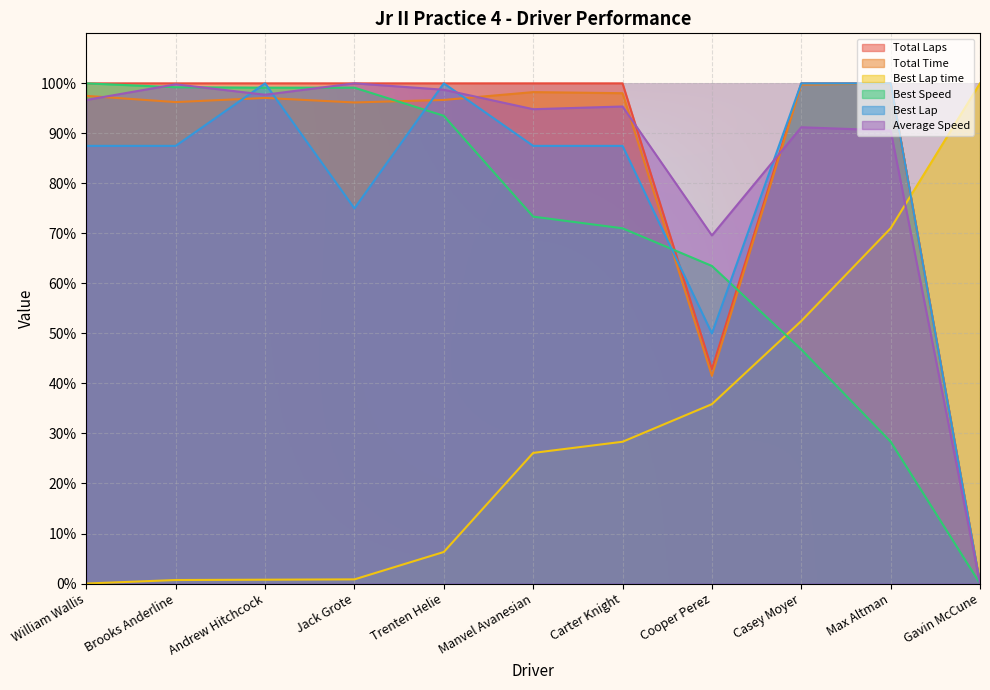

Does the chart display data point markers on the line(s)?

No